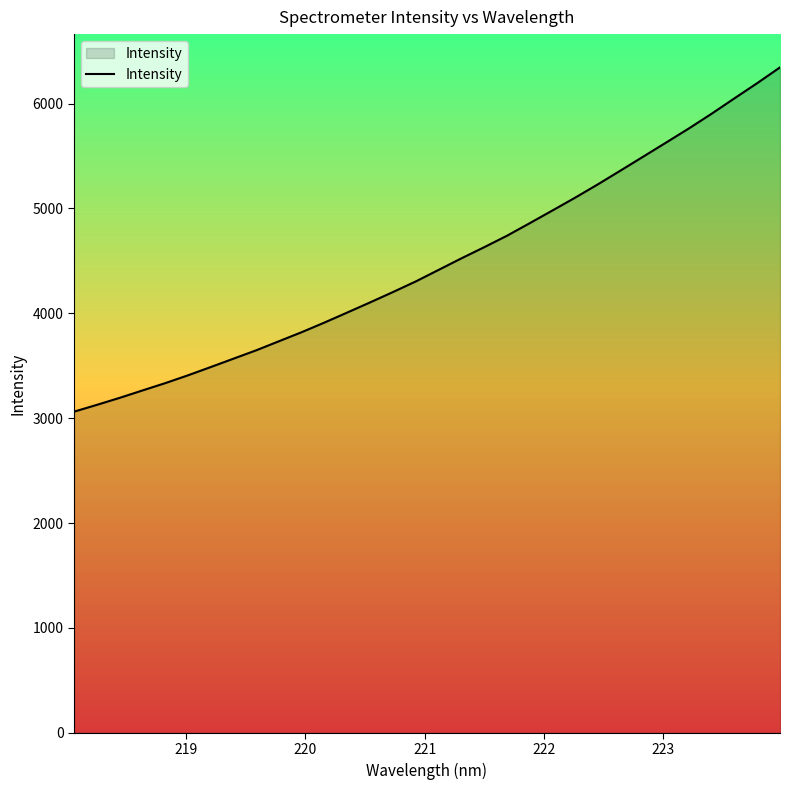

Reading left to right, transcribe all the data shown in this chart.

3062.1	3127.0	3193.7	3264.3	3334.2	3408.9	3487.8	3568.0	3648.0	3734.6	3821.1	3913.2	4008.6	4105.1	4203.4	4304.5	4414.4	4524.2	4630.4	4739.6	4859.4	4980.8	5103.4	5230.7	5362.7	5495.8	5629.4	5763.8	5904.2	6050.5	6195.3	6345.3